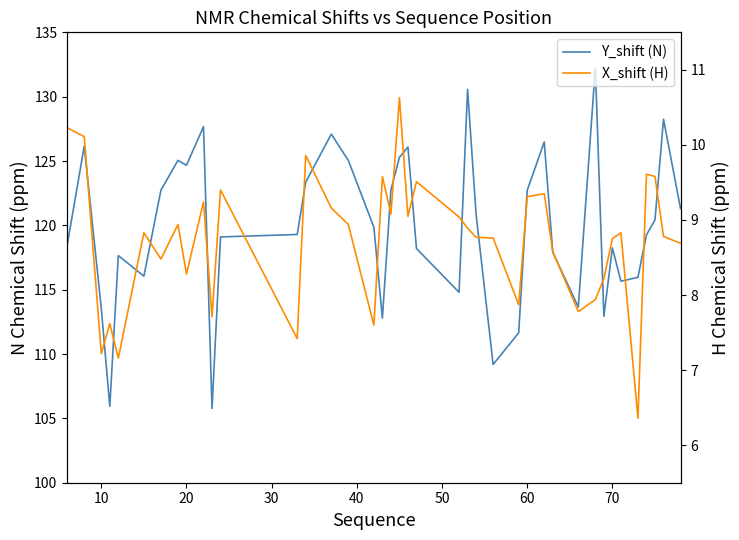

What is the sum of all Y_shift (N) values?

4794.7